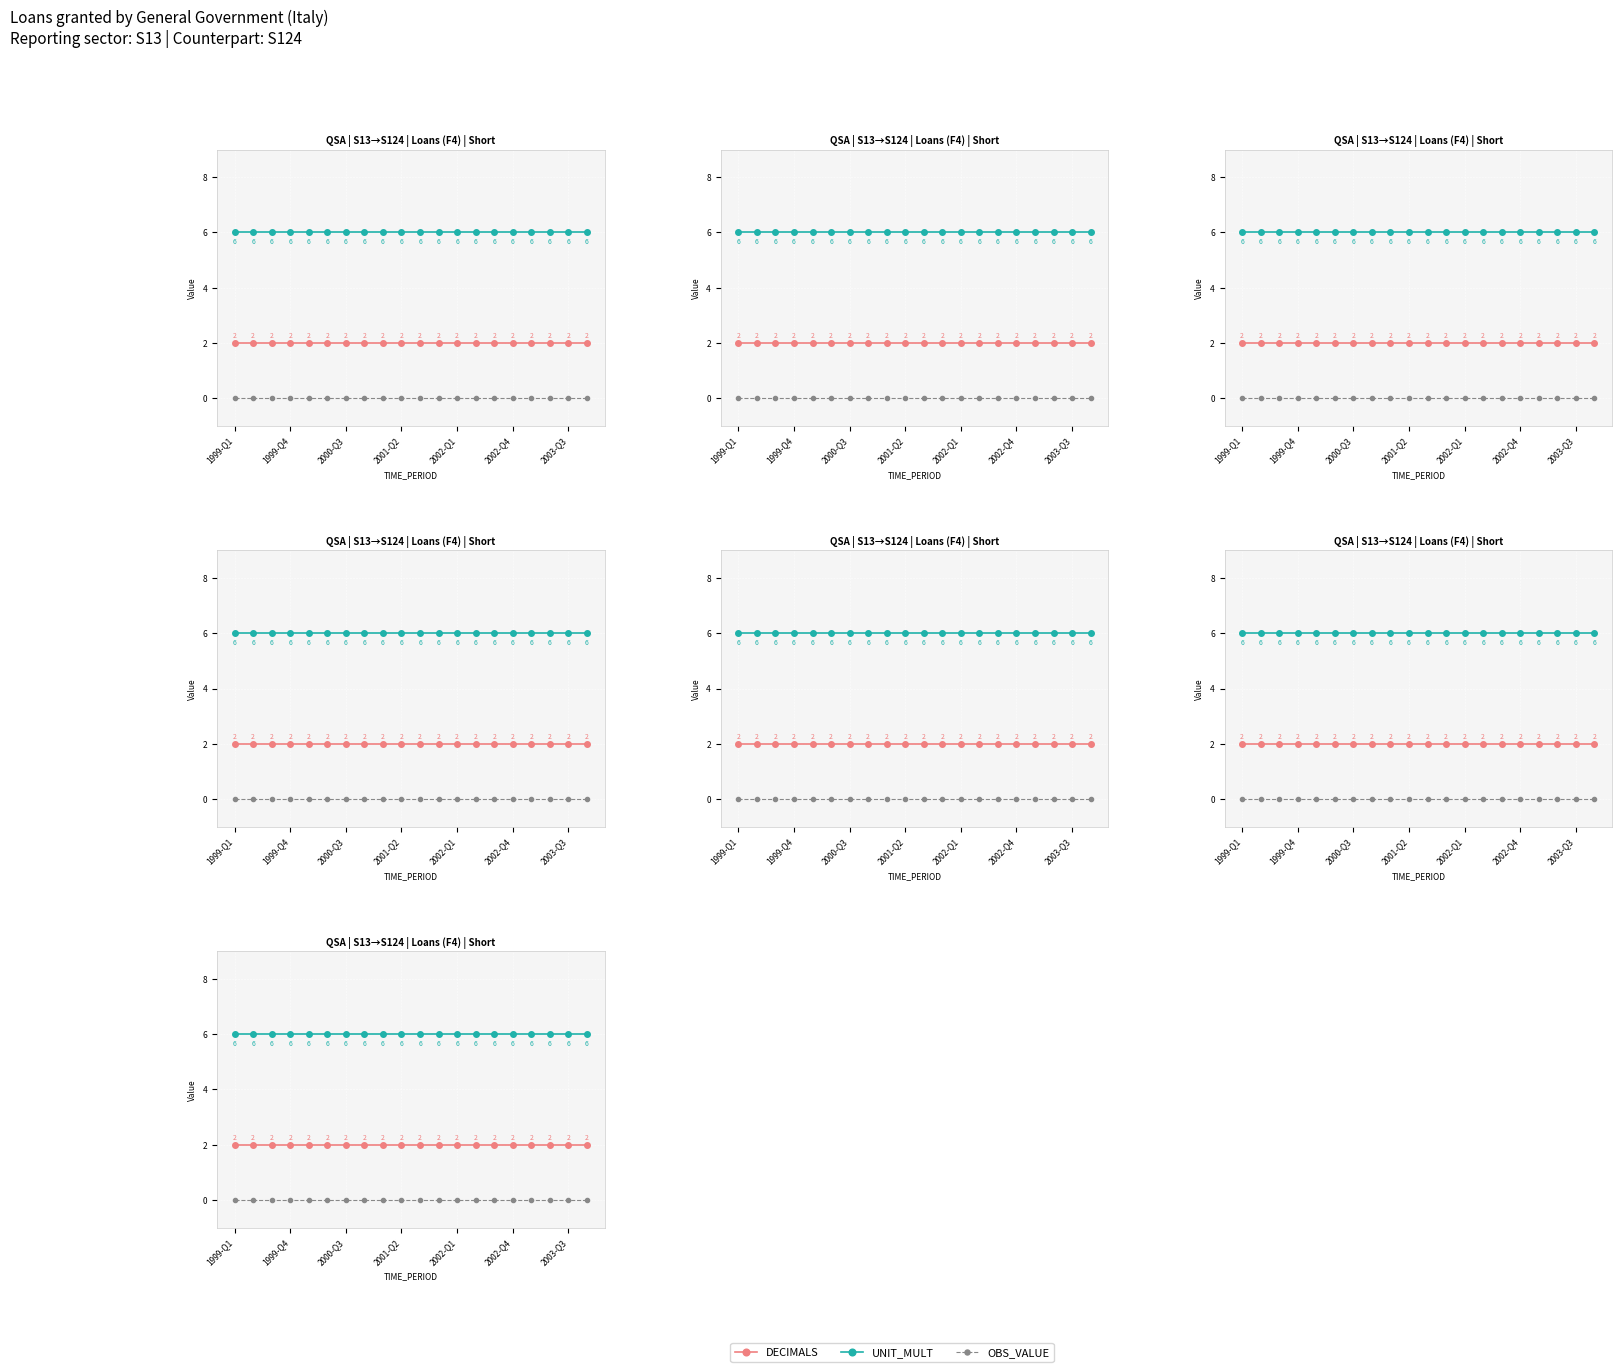

Between 2002-Q1 and 2002-Q4, which is larger?

2002-Q1